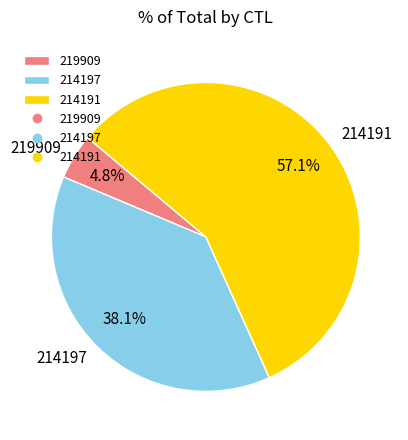

What is the majority slice?

214191